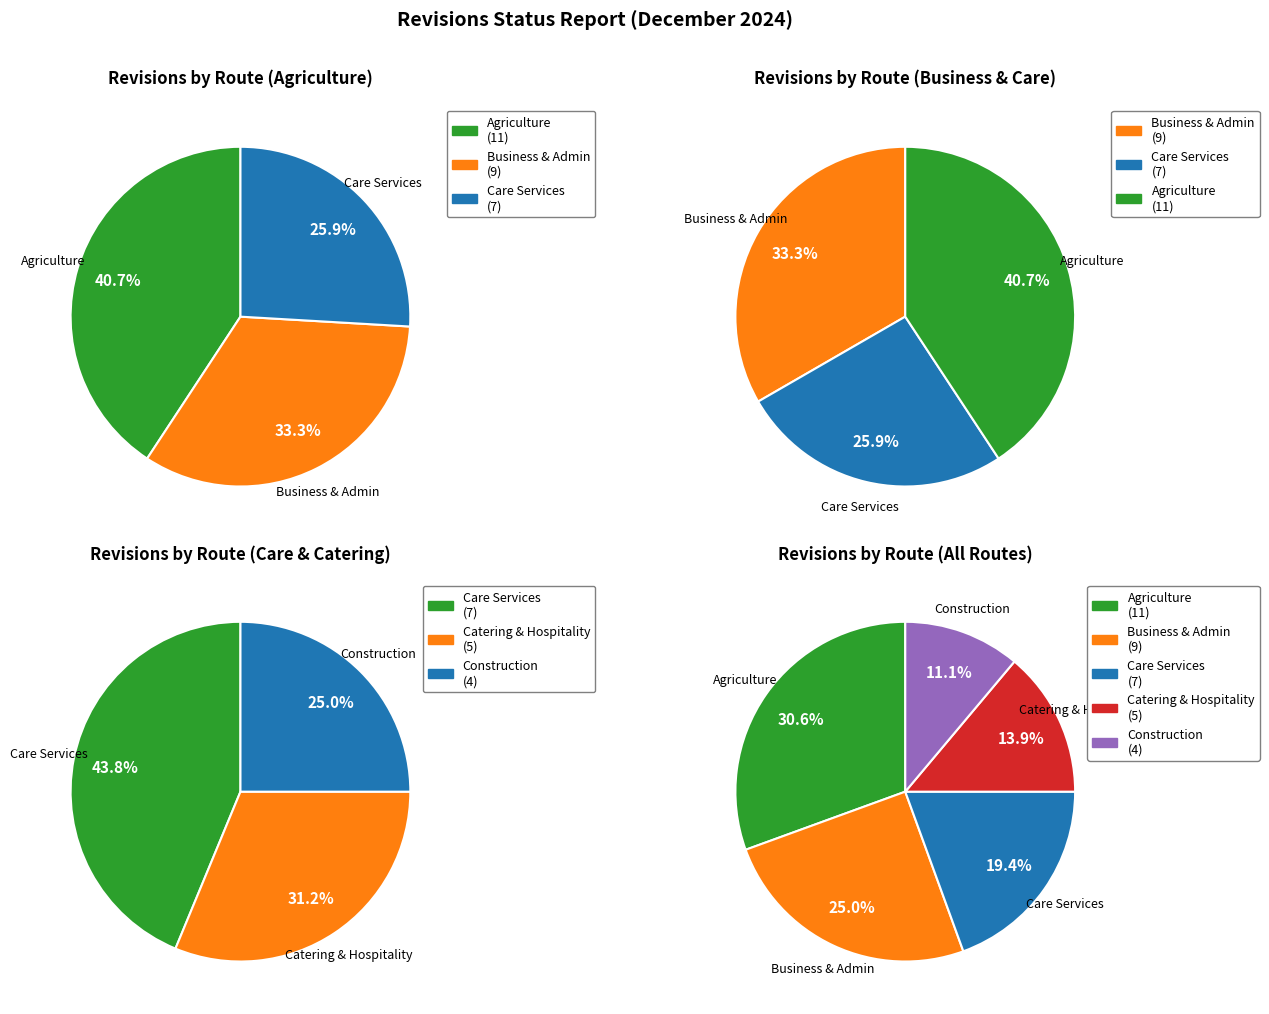

What percentage is the Construction and the built environment slice, to the nearest percent?

11%